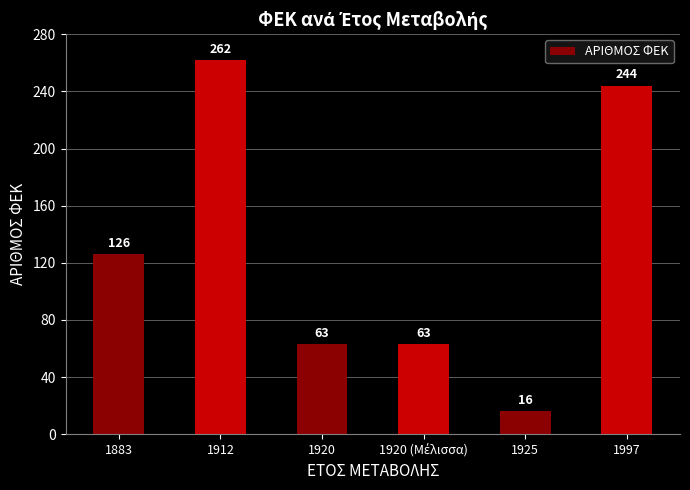

What is the average value?

129